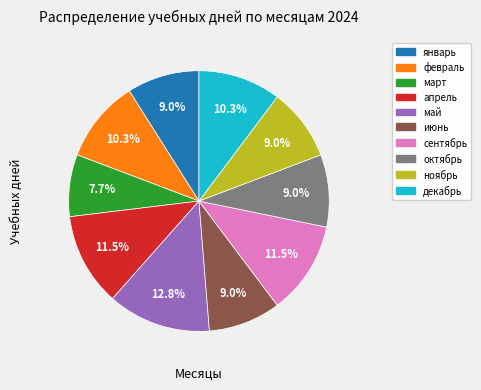

Does январь account for over 50% of the chart?

No